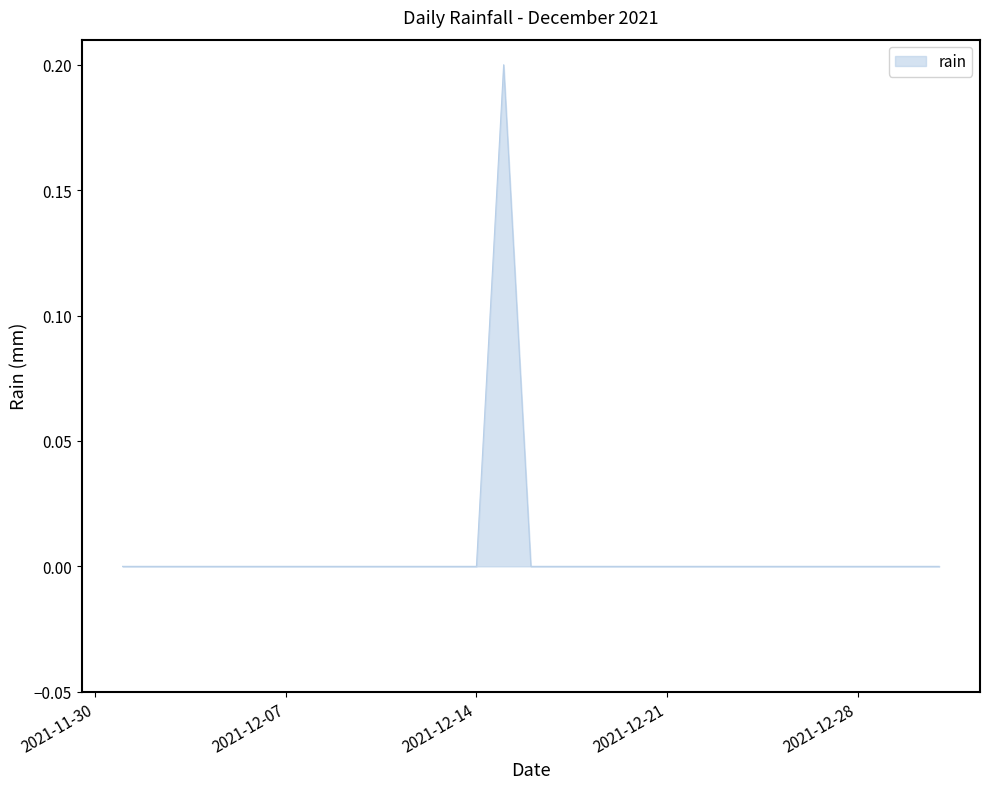

True or false: the data has more than 1 interior local peaks.

False